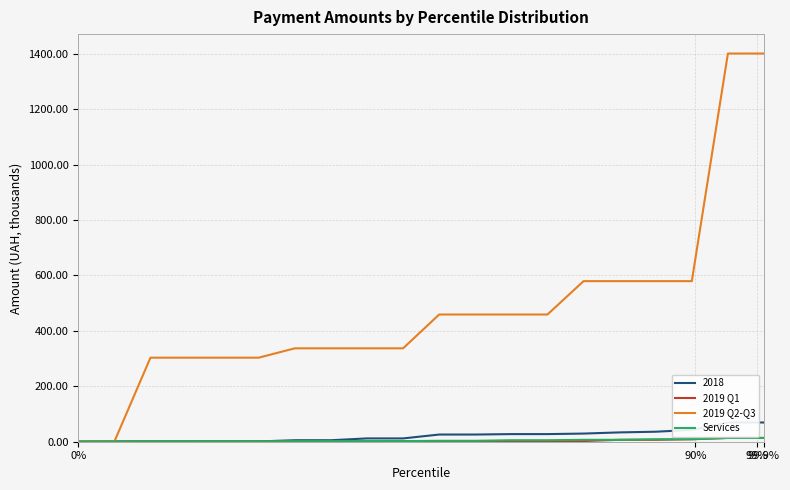

What is the highest value of the 2019 Q2-Q3 series?

1400.6